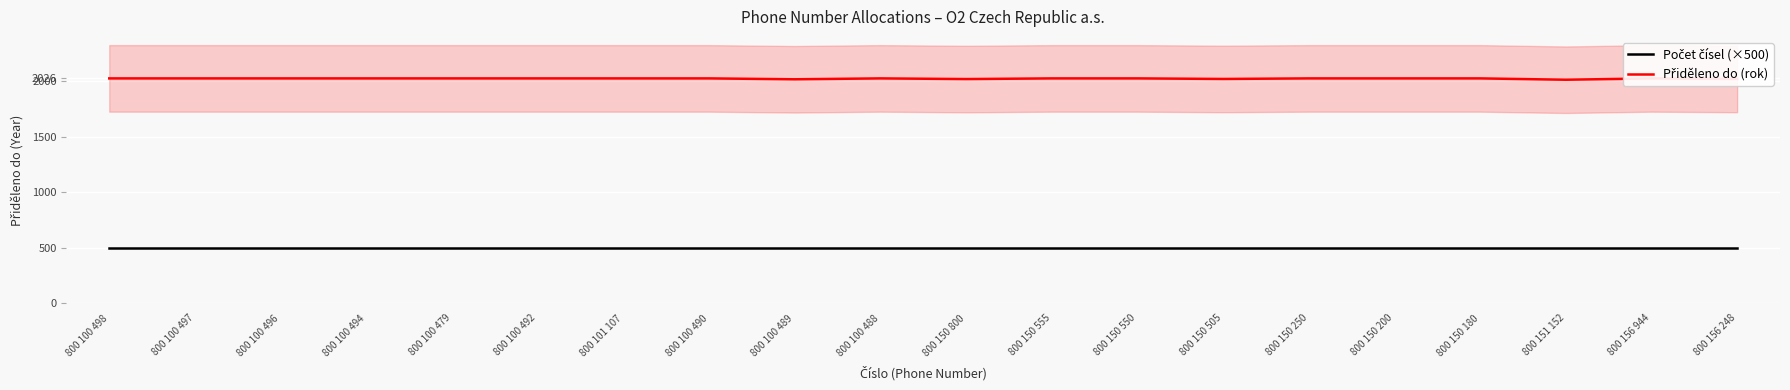

What are all the series names shown in the legend?

Počet čísel (×500), Přiděleno do (rok)